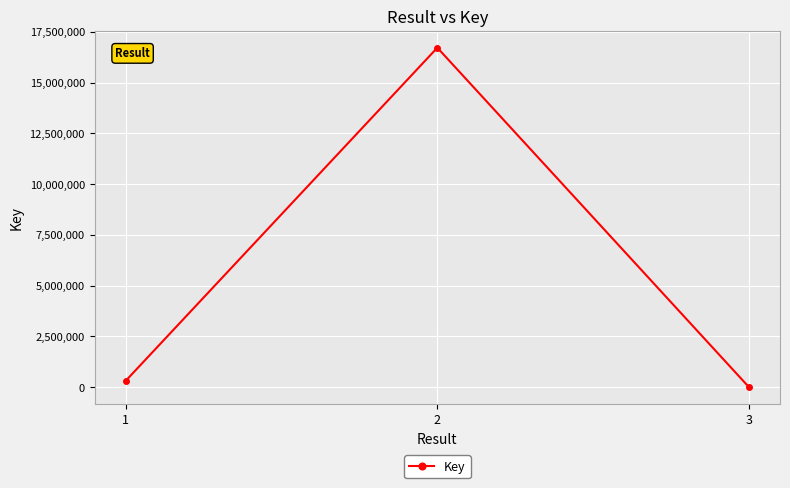

The value at 2 is 16713496. True or false?

True